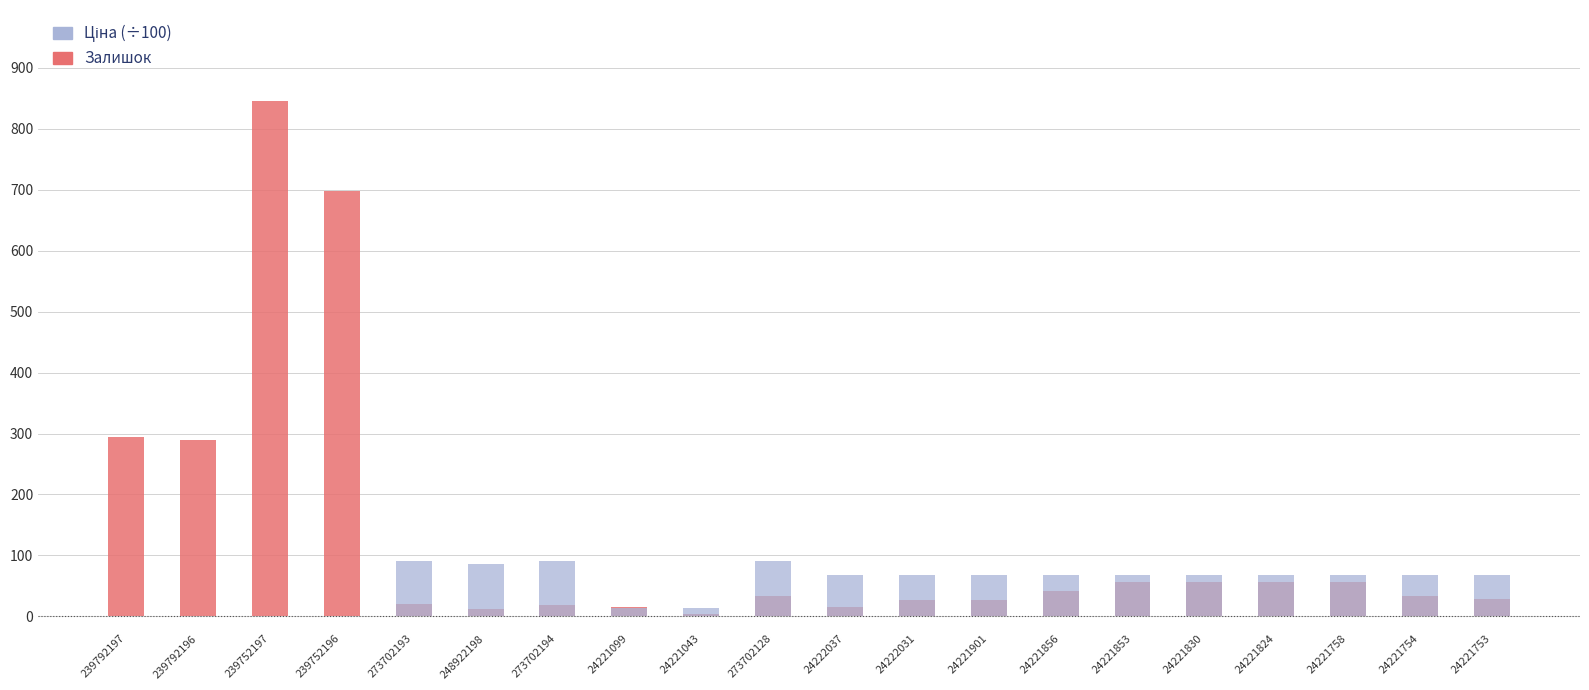

What is the label of the 9th bar from the left?

24221043